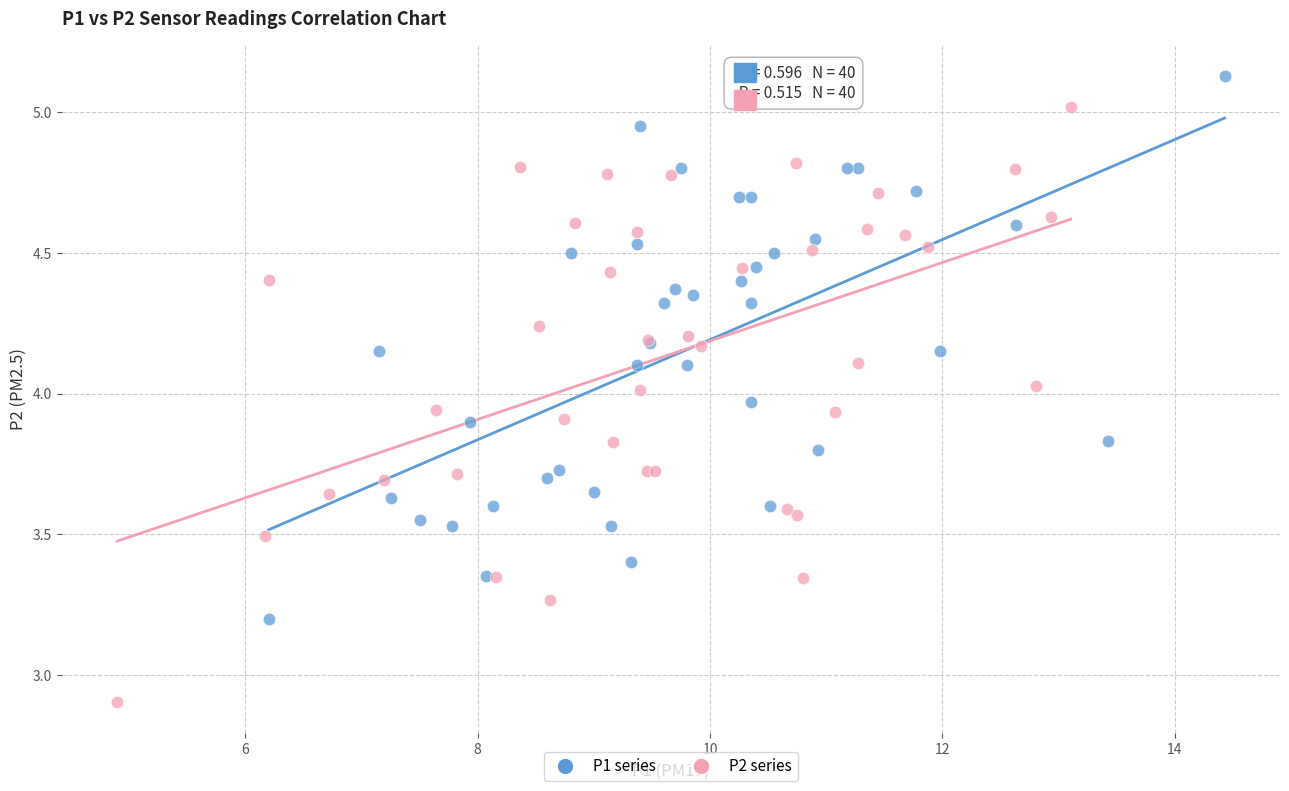

Which series reaches the maximum Y coordinate?

P1 series